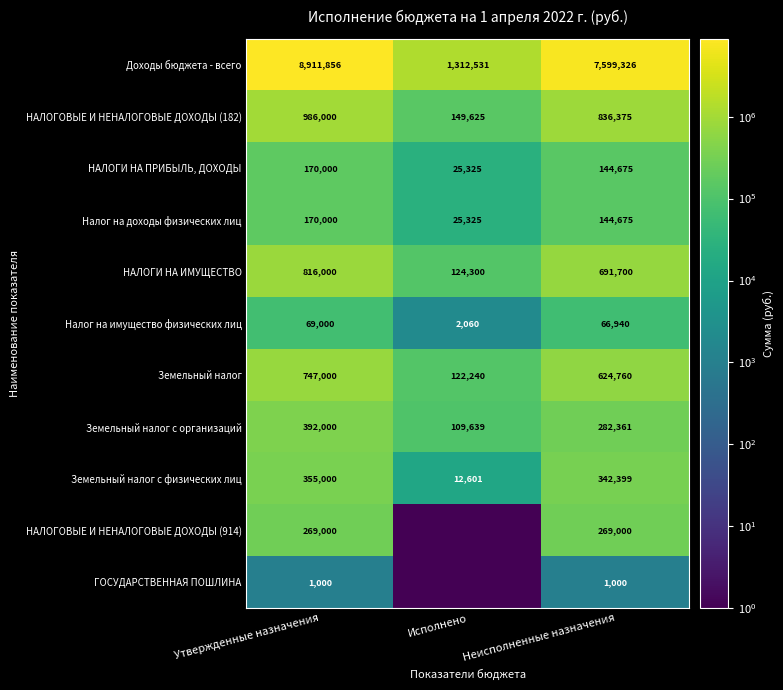

At which category is the sum across all series the highest?

Утвержденные назначения